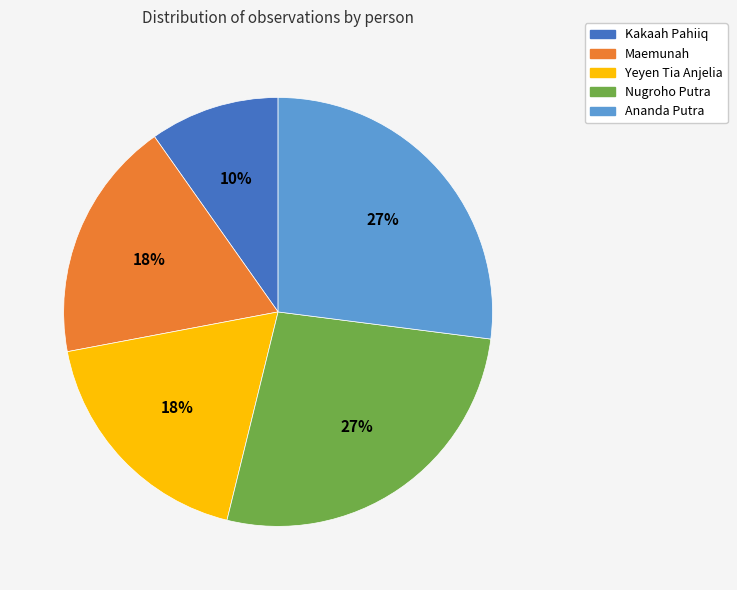

To the nearest percent, what portion does Nugroho Putra represent?

27%